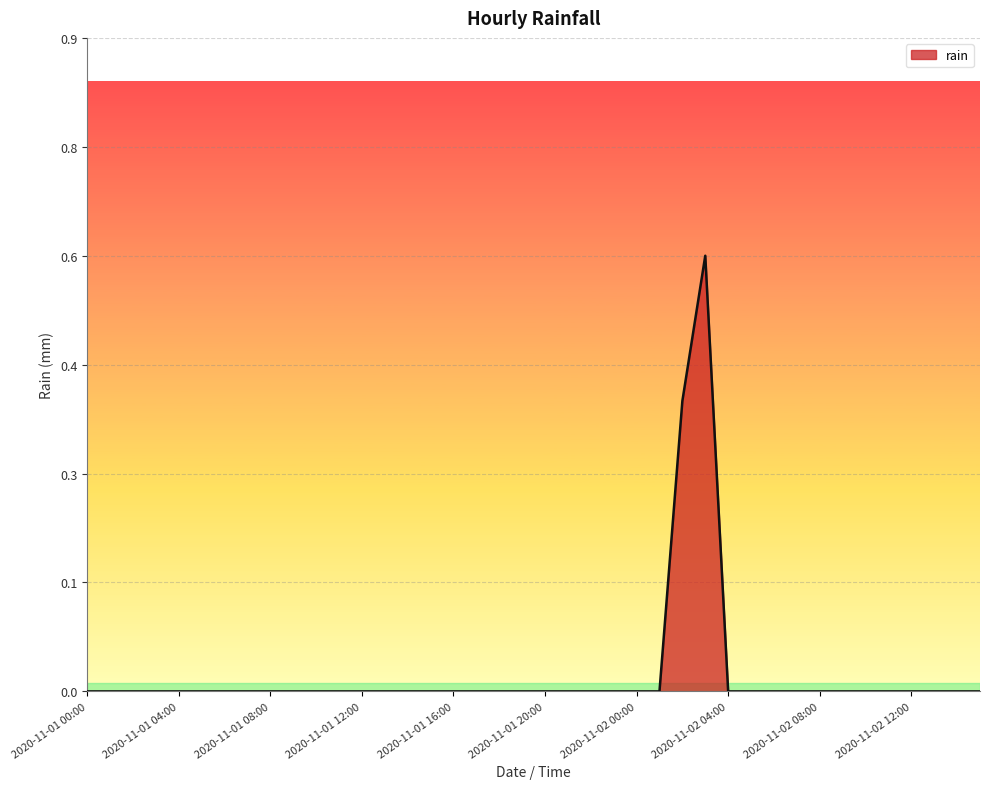

Does the chart display data point markers on the line(s)?

No